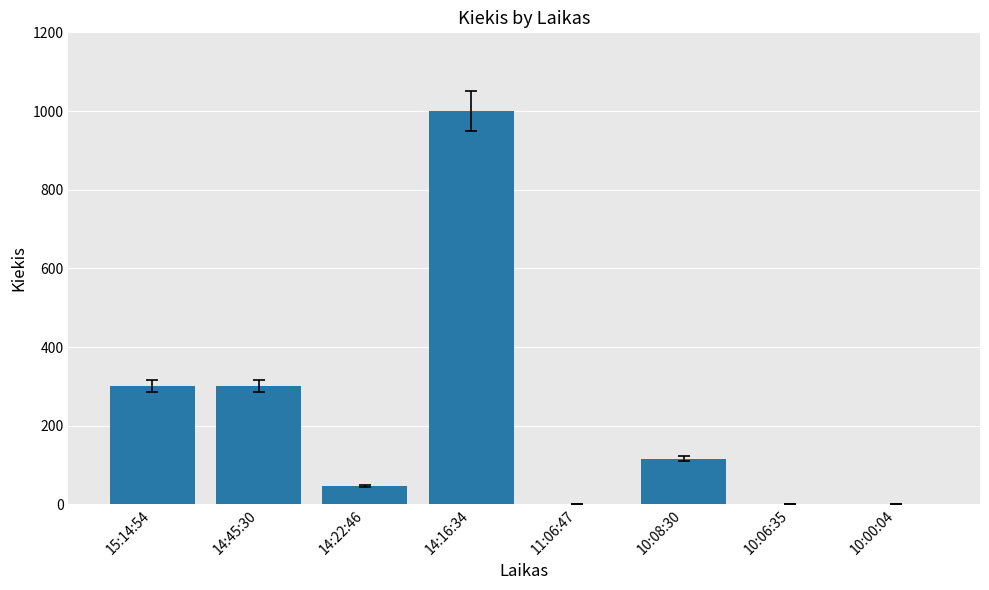

What is the change in value from 14:45:30 to 14:16:34?

+700